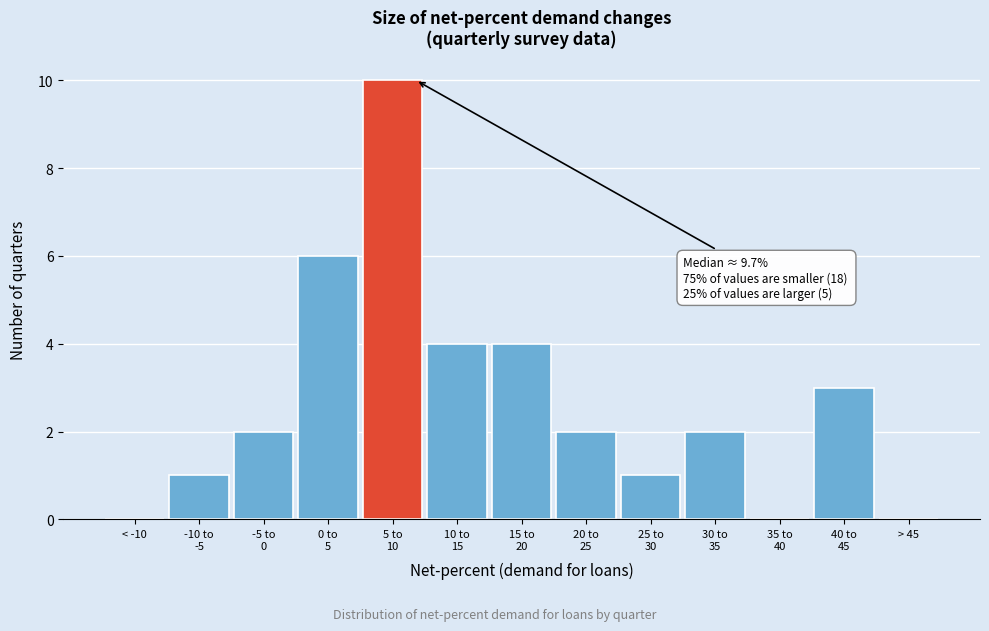

What is the sum of all values?

35